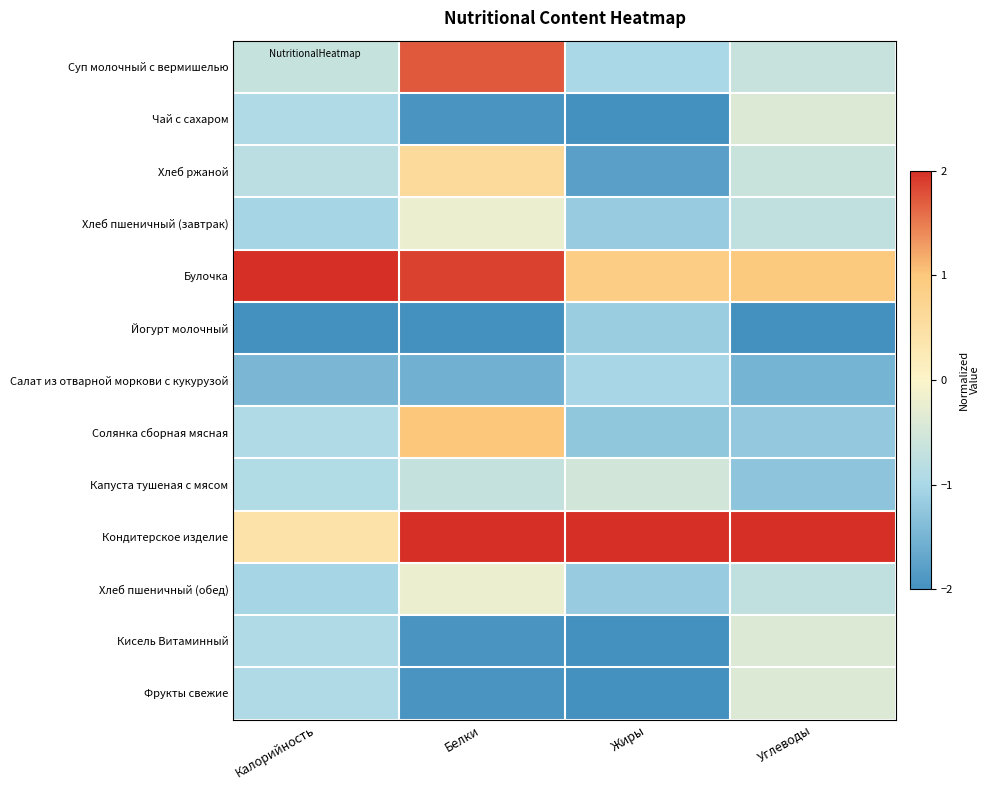

Which has a higher value, Углеводы or Жиры?

Углеводы